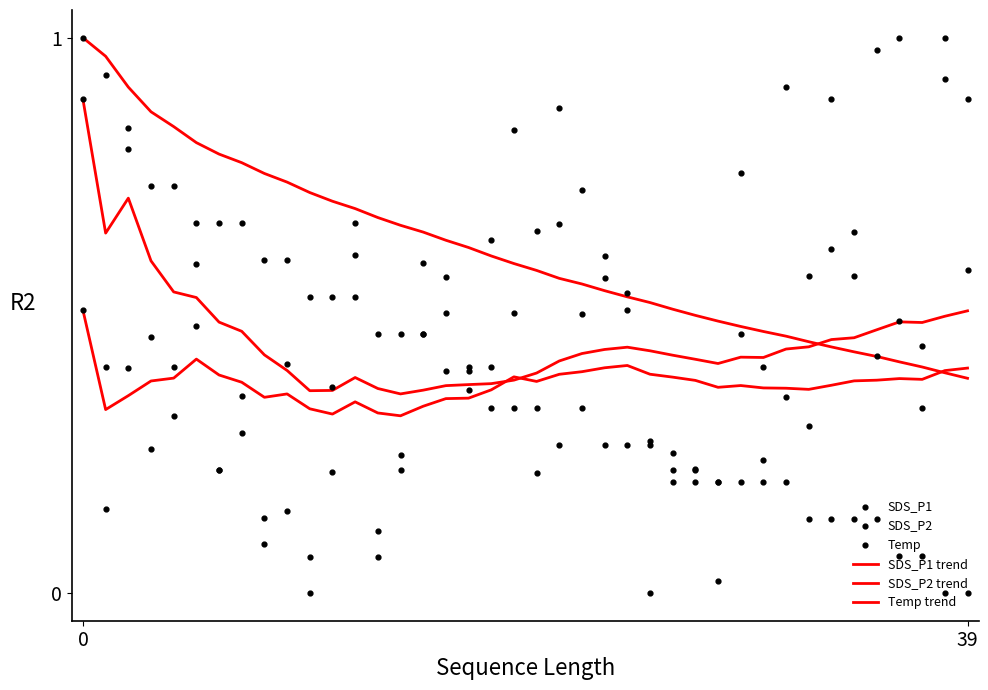

At how many categories does at least one series exceed 0?

40